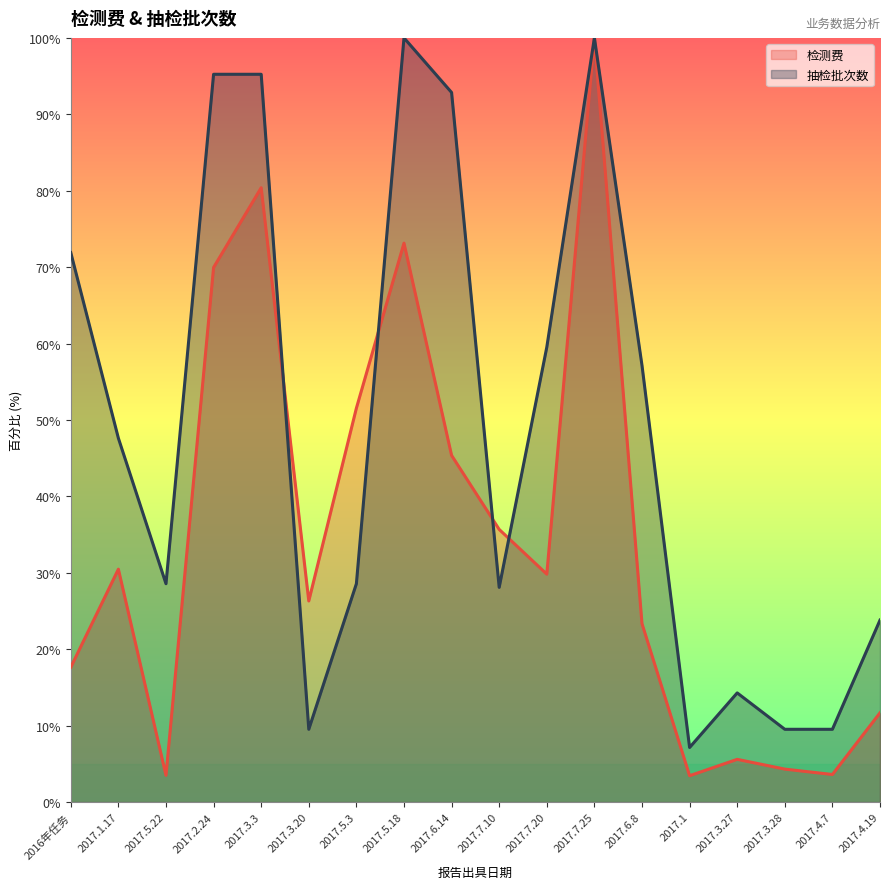

What is the difference between the 检测费 values at 2017.3.3 and 2017.3.28?

76.1